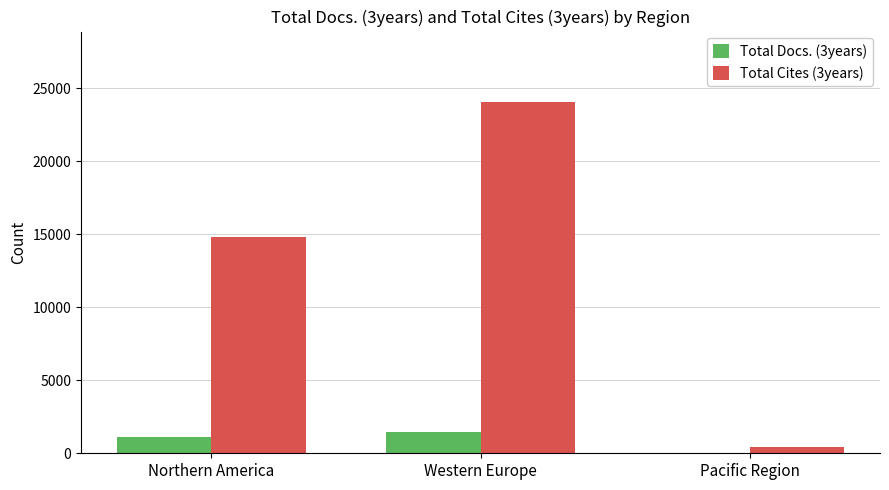

Between Northern America and Pacific Region, which series saw the biggest shift?

Total Cites (3years)